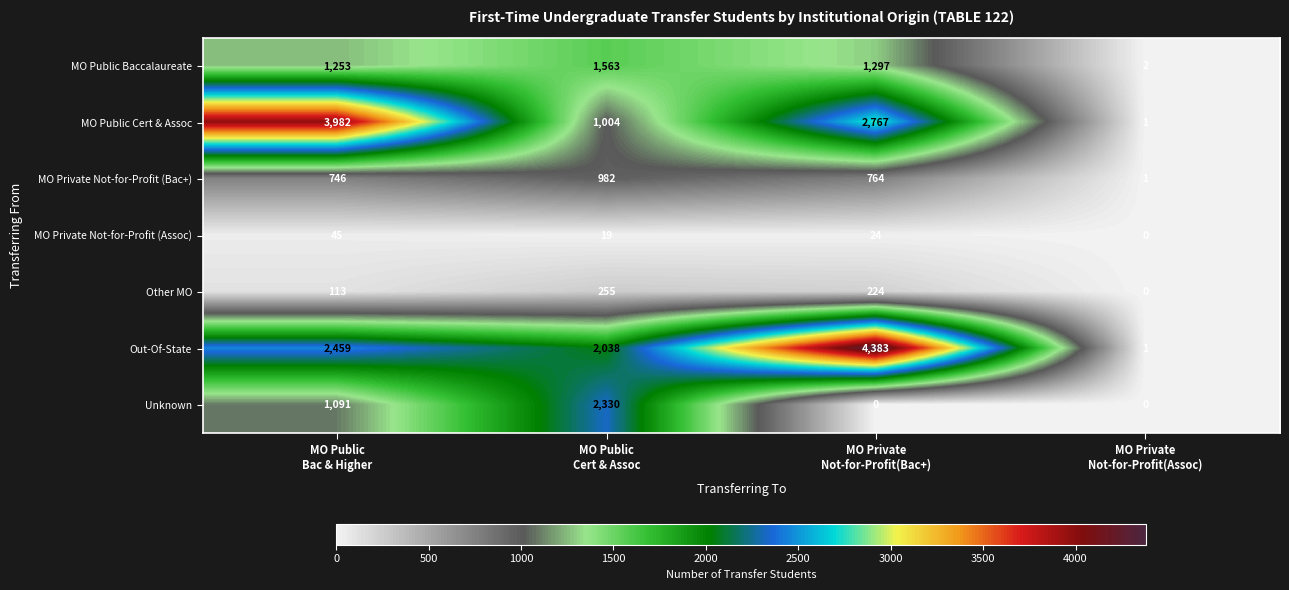

What is the sum of all Out-Of-State values?

8881